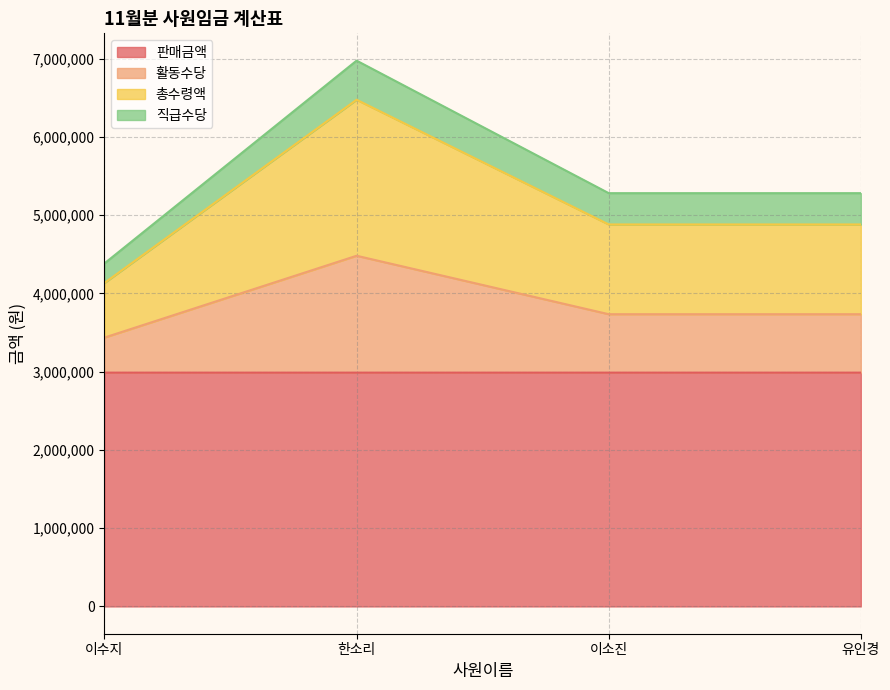

Is it true that 판매금액 equals 4125209.4 at 이수지?

False